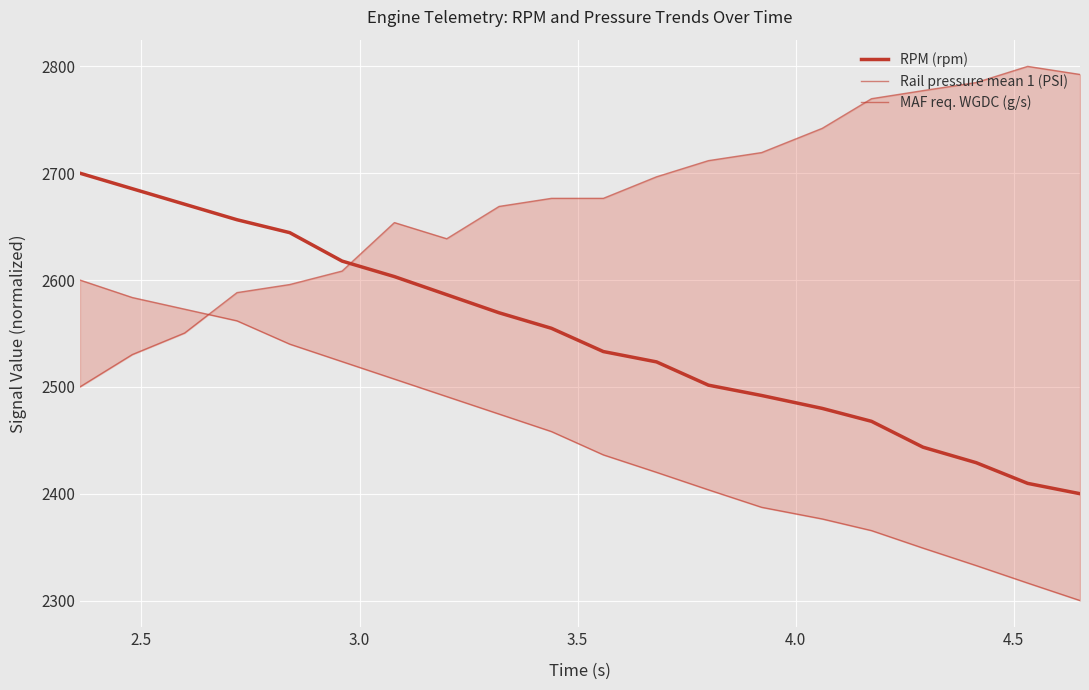

What is the minimum value for RPM (rpm)?

2400.0